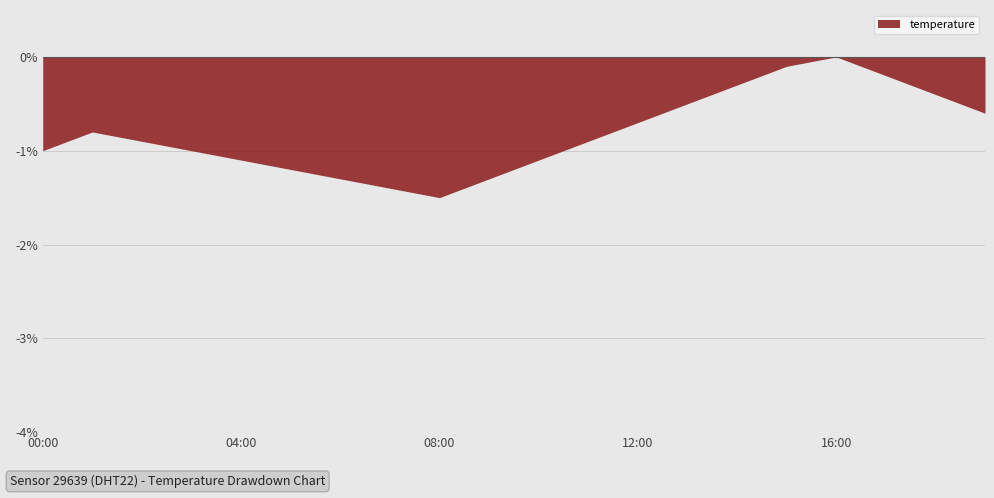

The humidity series shows 46.3 at 19:00. True or false?

False